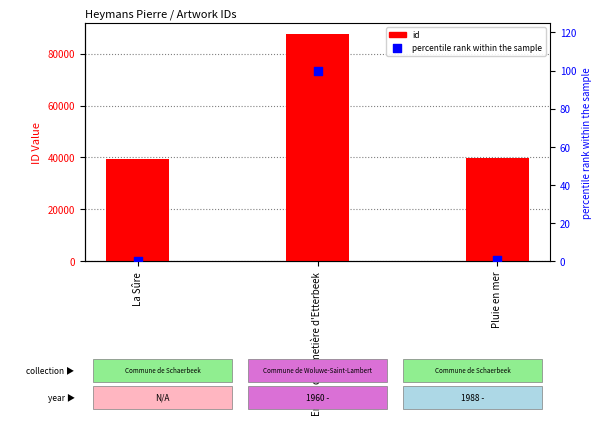

What are all the series names shown in the legend?

id, percentile rank